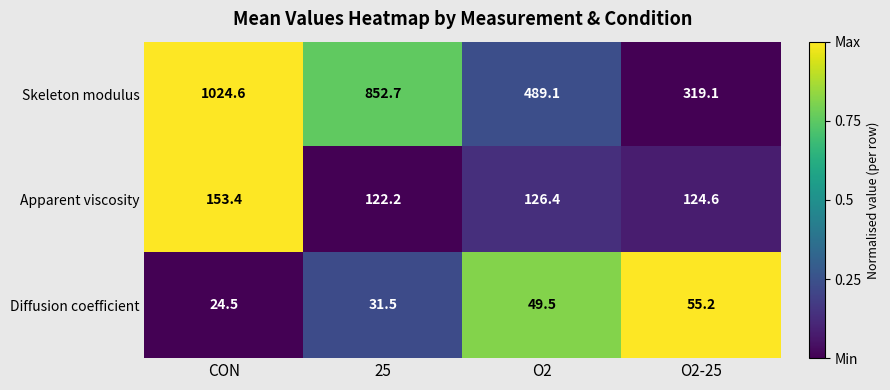

At which label is Apparent viscosity closest to 137?

O2